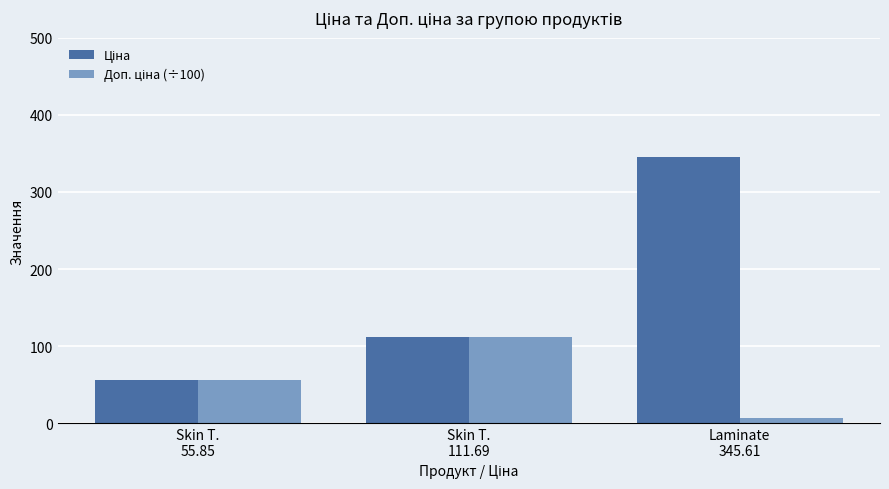

What is the maximum value shown in the chart?

345.6